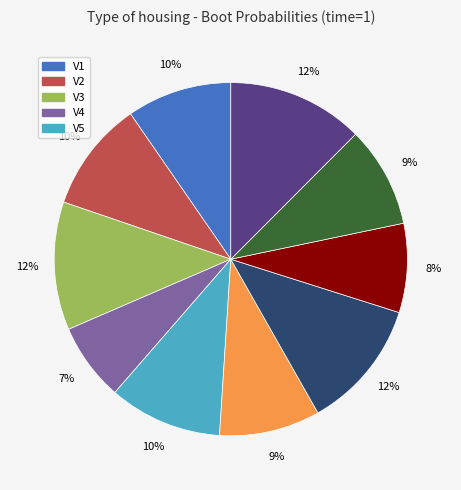

Is there any slice that represents more than half of the pie?

No